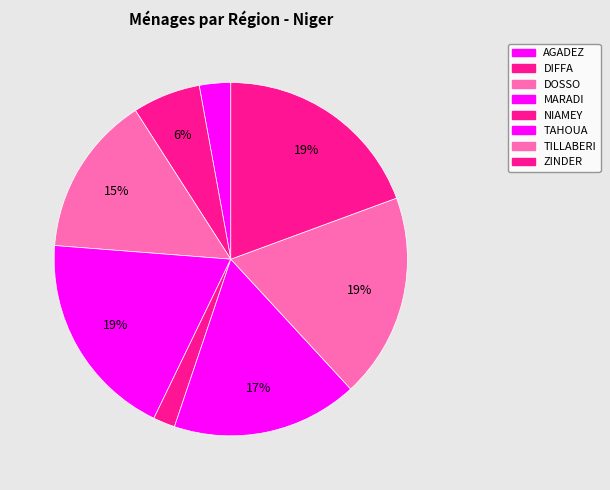

Count the number of slices in the pie.

8